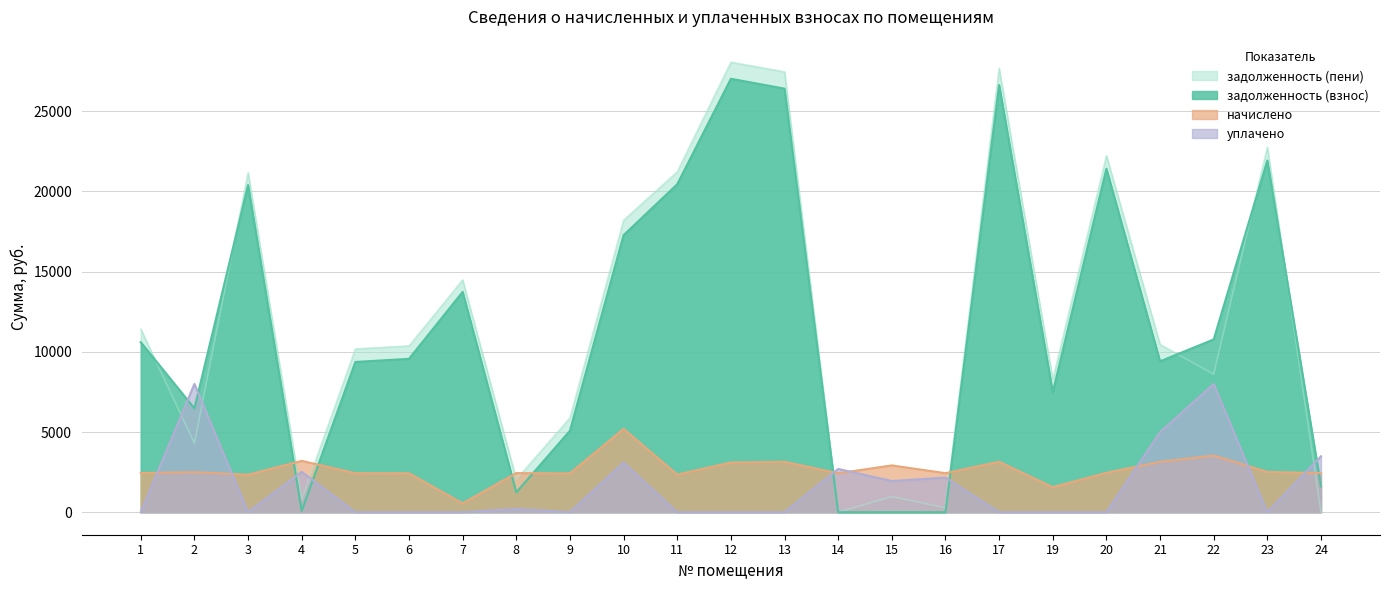

The начислено series shows 1141.1 at 6. True or false?

False